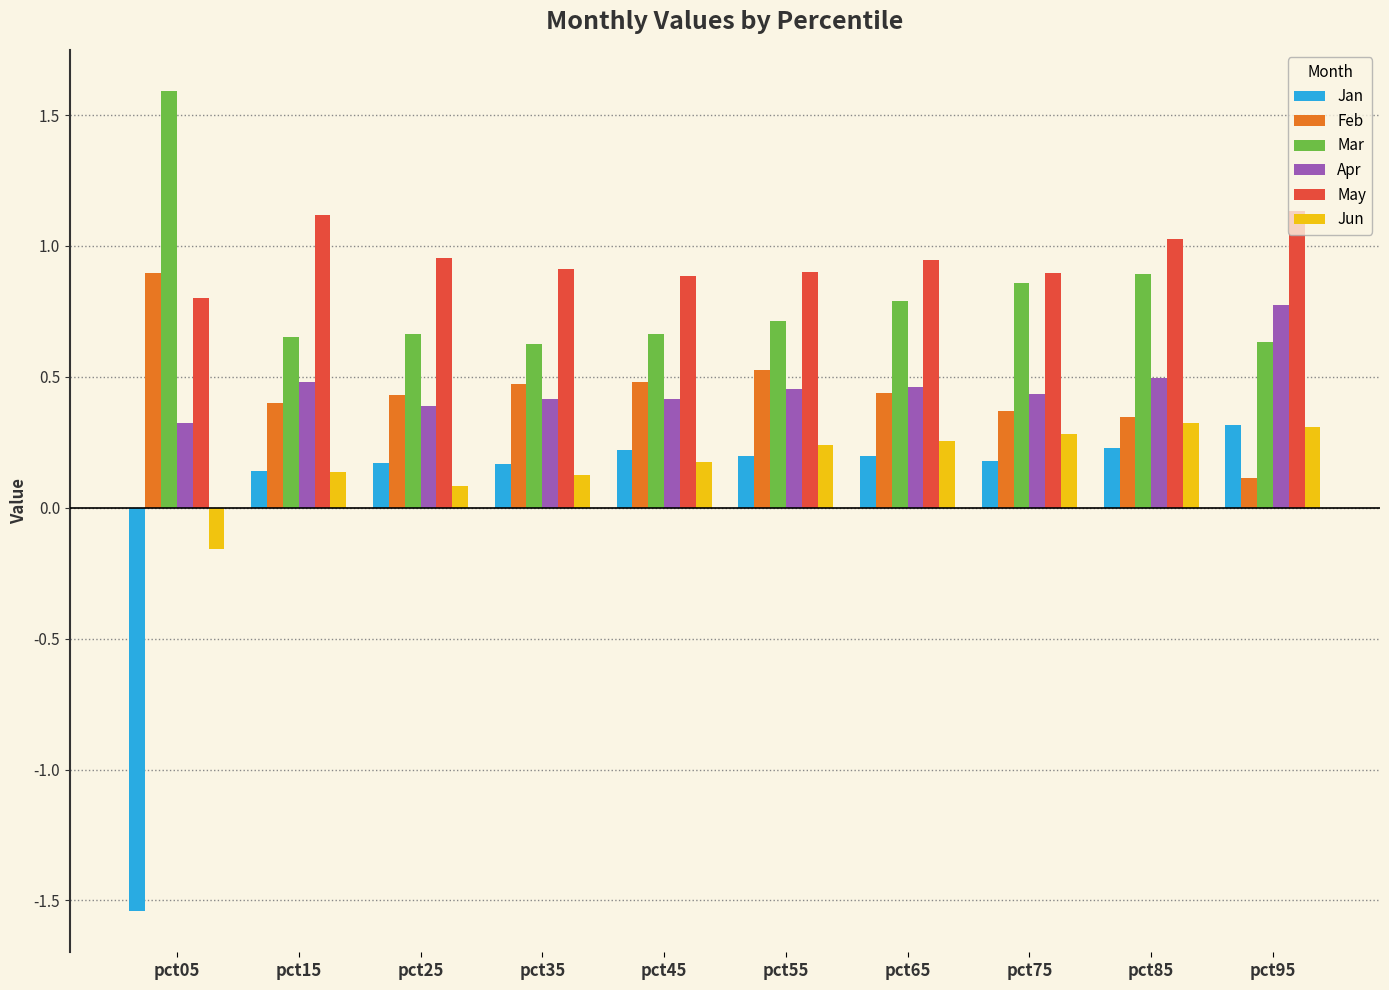

Which series has the widest spread of values?

Jan